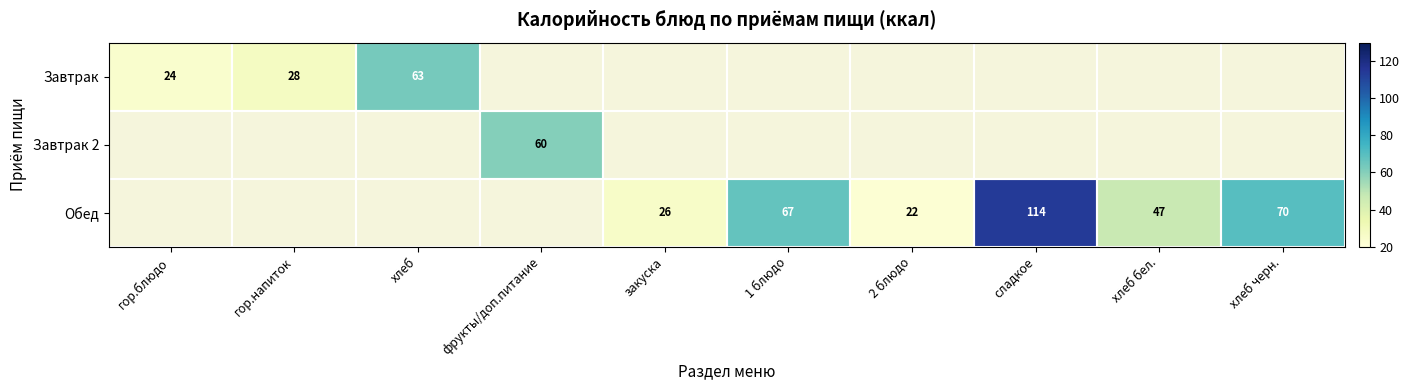

Is it true that Завтрак equals 106 at хлеб?

False